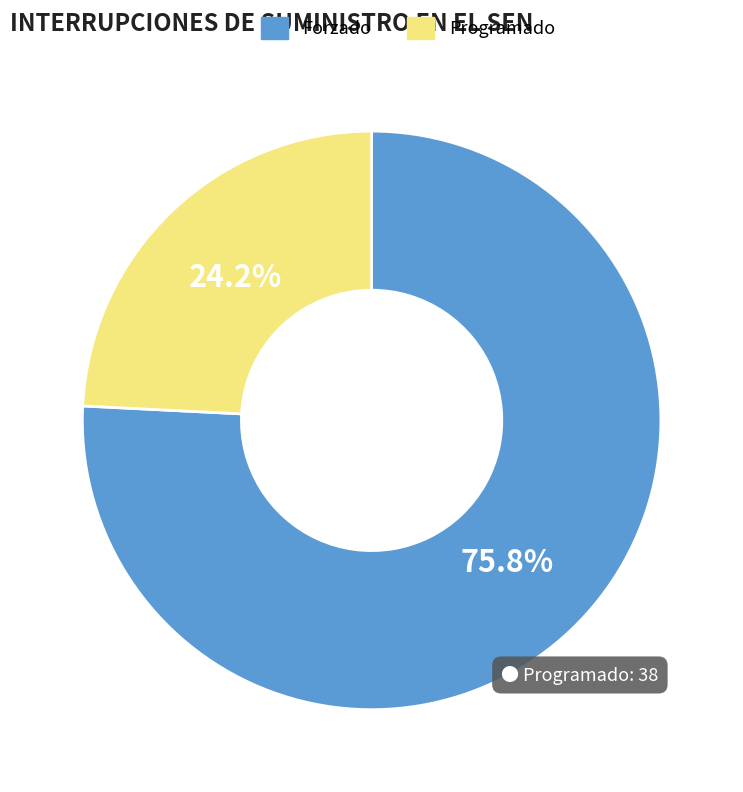

To the nearest percent, what portion does Programado represent?

24%